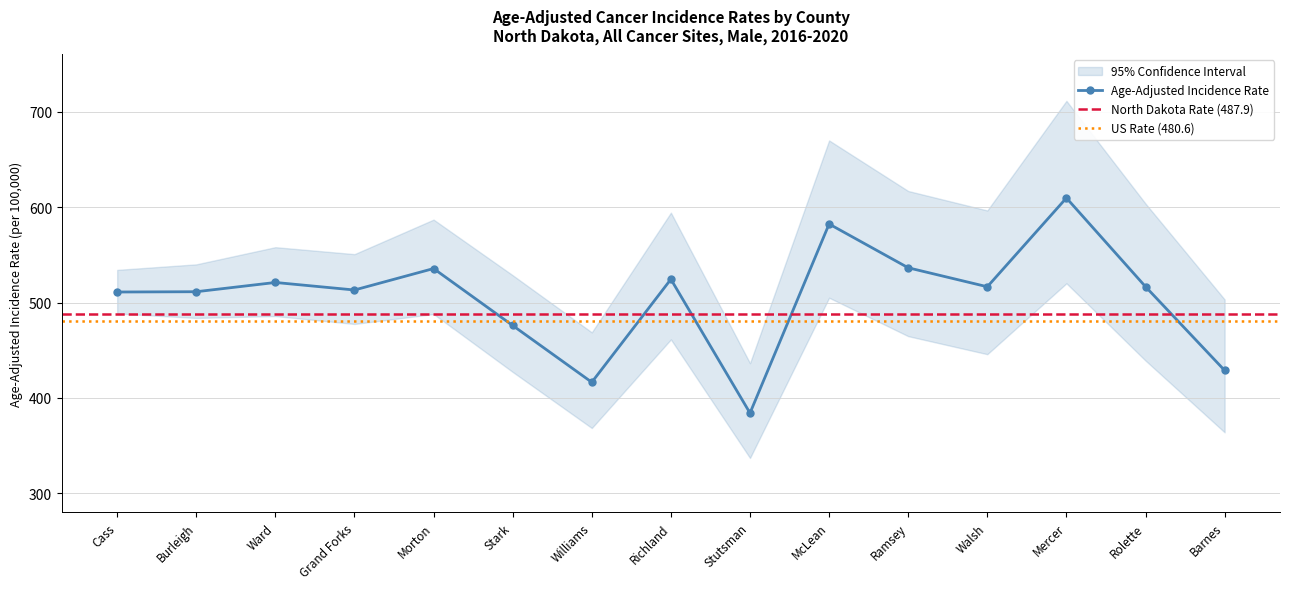

Reading right to left, transcribe all the data shown in this chart.

Age-Adjusted Incidence Rate: Barnes=428.8	Rolette=516.6	Mercer=609.6	Walsh=516.5	Ramsey=536.4	McLean=582.3	Stutsman=384.1	Richland=524.4	Williams=416.4	Stark=475.9	Morton=535.6	Grand Forks=513.1	Ward=521.0	Burleigh=511.3	Cass=511.0
Lower 95% CI: Barnes=363.9	Rolette=439.1	Mercer=520.1	Walsh=445.8	Ramsey=464.7	McLean=505.0	Stutsman=337.0	Richland=461.3	Williams=368.4	Stark=427.2	Morton=487.9	Grand Forks=477.5	Ward=485.8	Burleigh=483.8	Cass=488.5
Upper 95% CI: Barnes=503.2	Rolette=603.7	Mercer=711.4	Walsh=596.5	Ramsey=616.9	McLean=669.9	Stutsman=436.4	Richland=594.2	Williams=468.7	Stark=528.6	Morton=586.9	Grand Forks=550.7	Ward=558.0	Burleigh=540.0	Cass=534.2